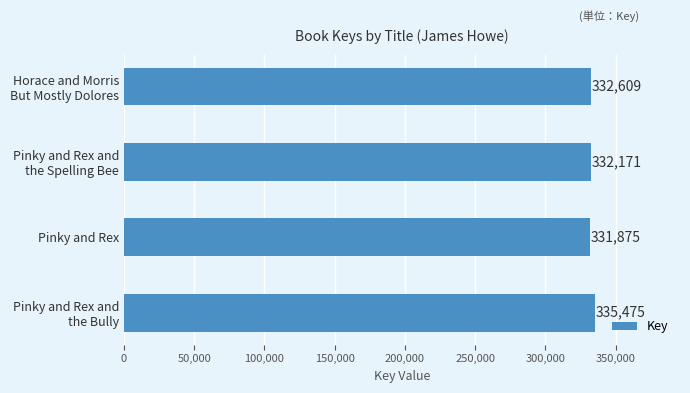

Is it true that the value at Pinky and Rex is 331875?

True